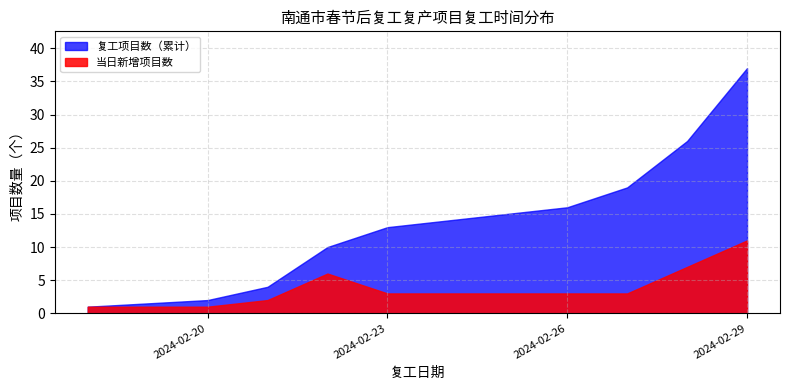

How many data points in 复工项目数（累计） are above 11?

9